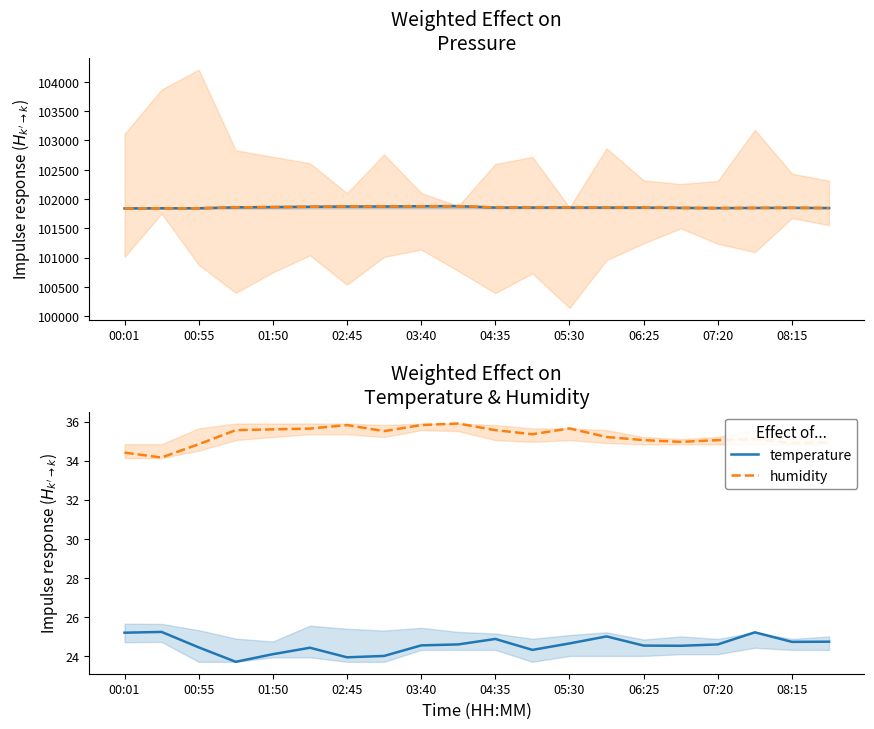

True or false: temperature and humidity cross at least once.

False